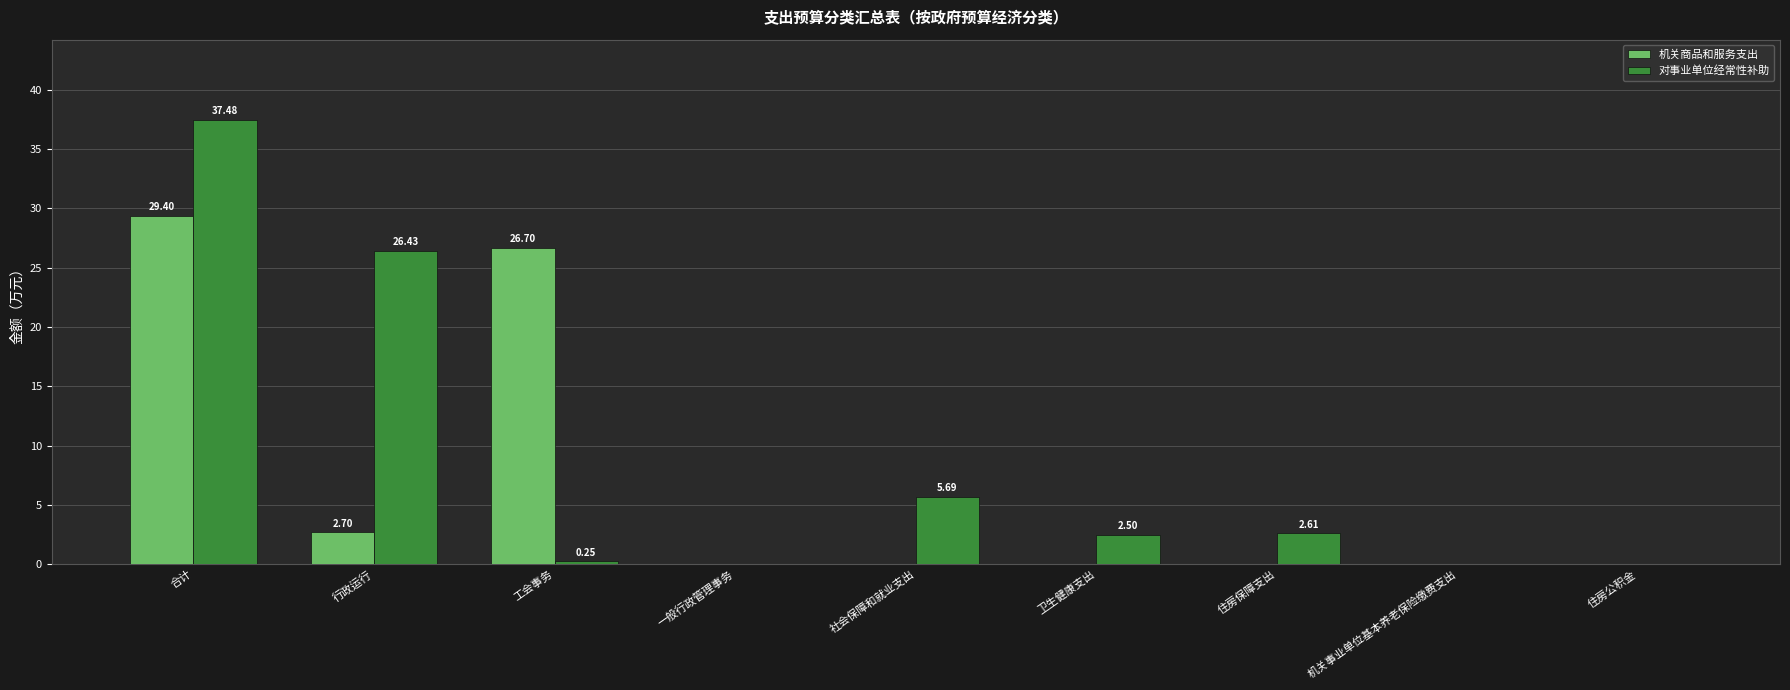

At which label is 对事业单位经常性补助 closest to 18?

行政运行